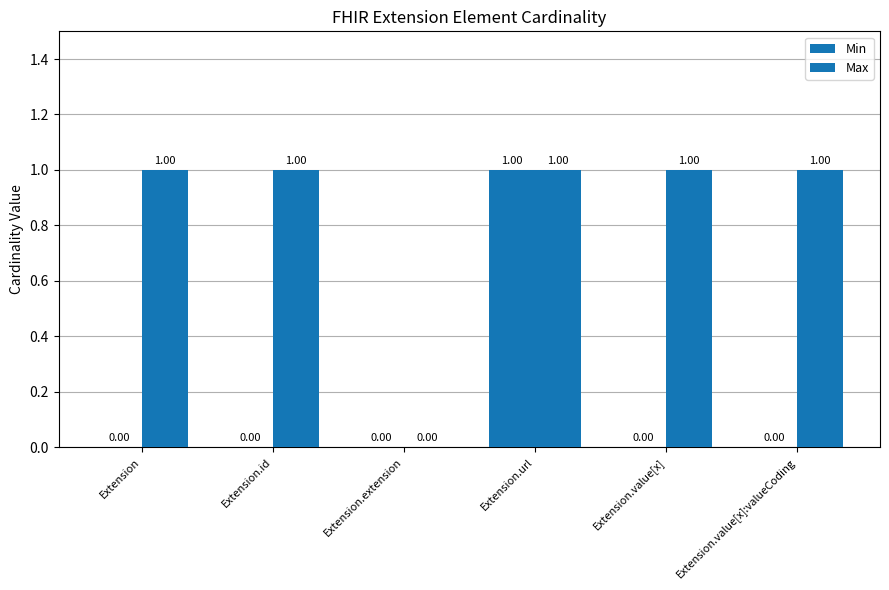

List the series in order of their overall mean, lowest first.

Min, Max